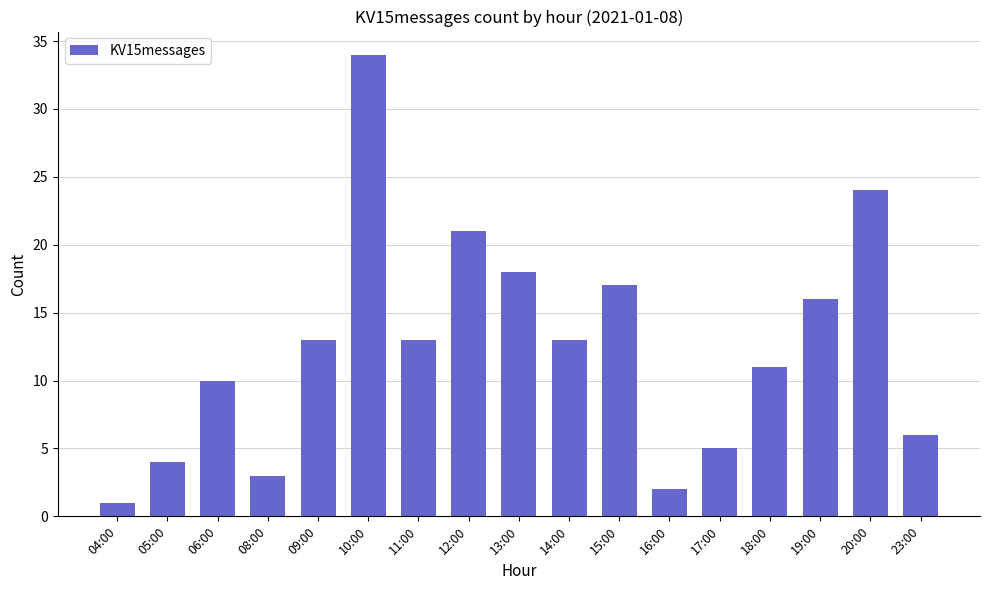

What is the maximum value shown in the chart?

34